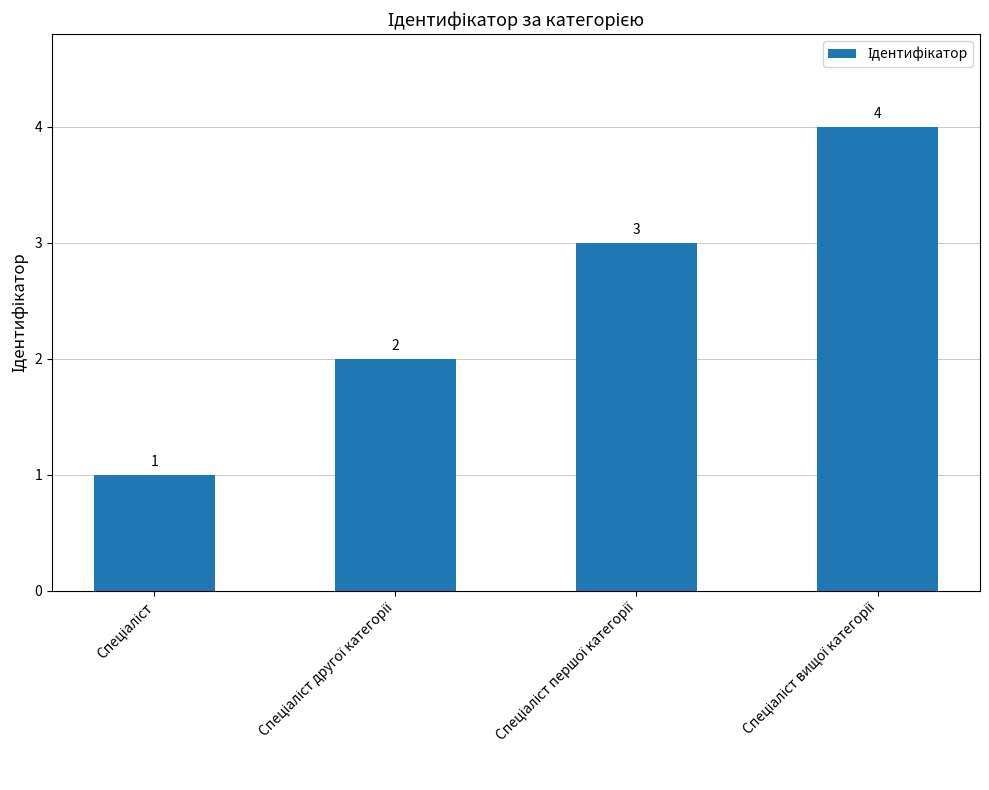

What is the difference between the maximum and minimum values?

3